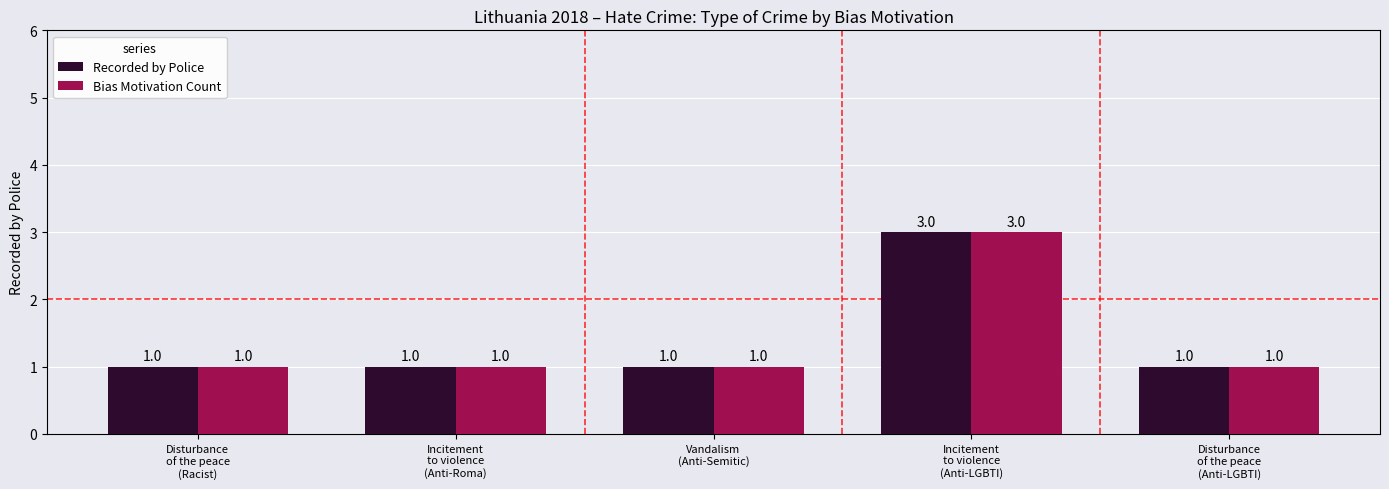

The Bias Motivation Count series shows 0 at Disturbance
of the peace
(Anti-LGBTI). True or false?

False